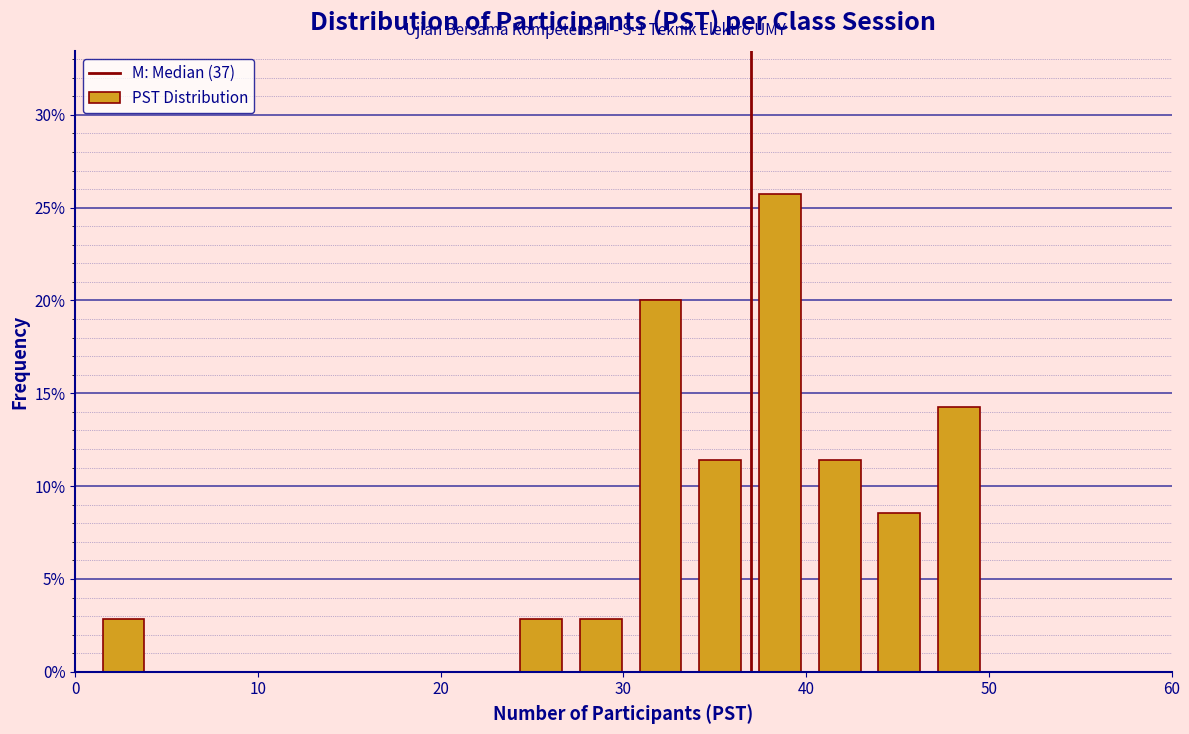

Read against the x-axis, roughly where is the centre of the tallest bar?

39